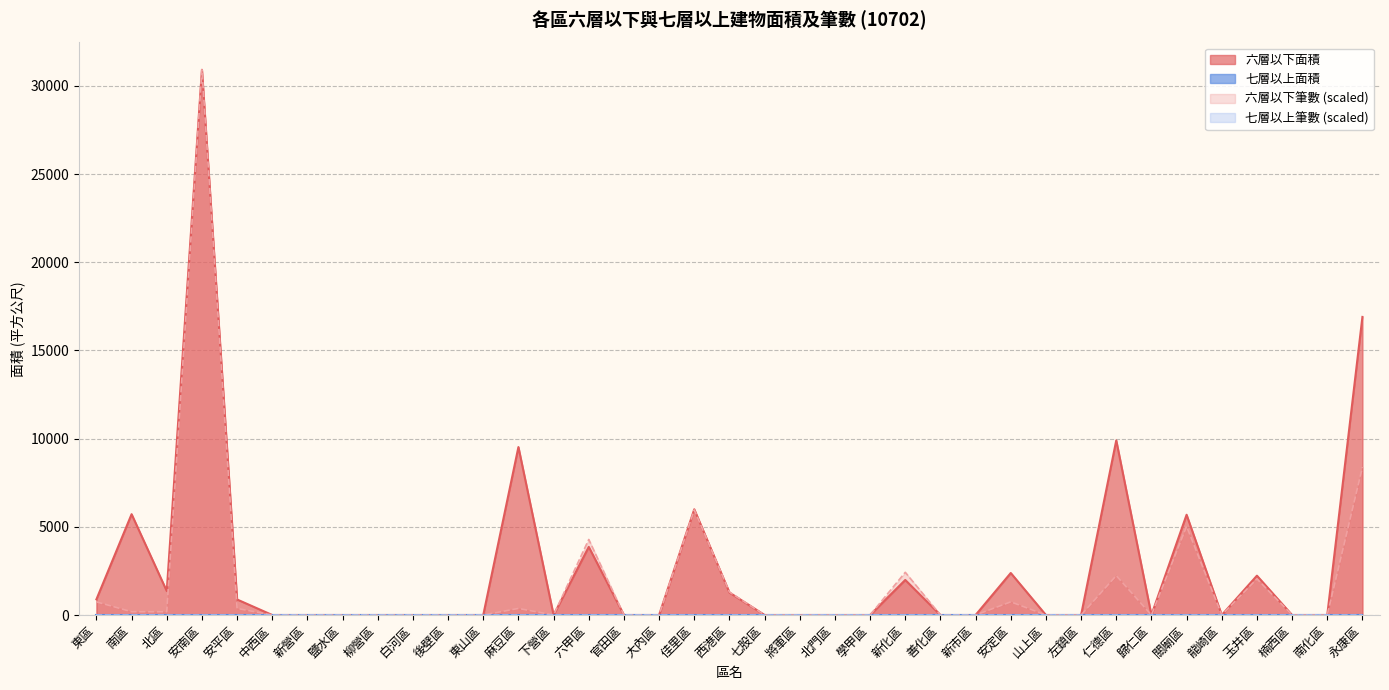

Does the chart display data point markers on the line(s)?

No